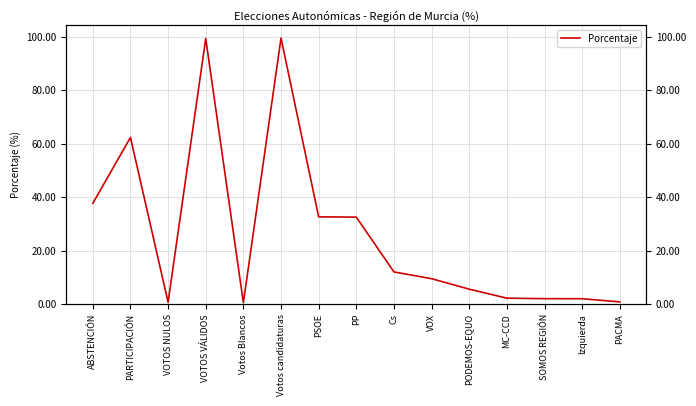

What is the greatest value displayed?

99.5